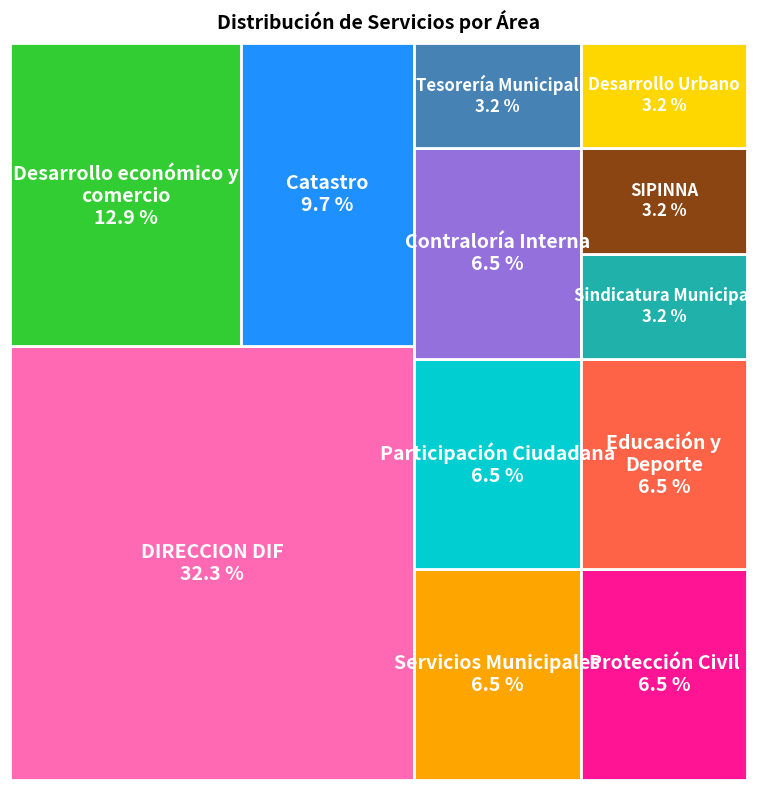

To the nearest percent, what is the difference between the Contraloría Interna and Desarrollo económico y comercio slice percentages?

6%